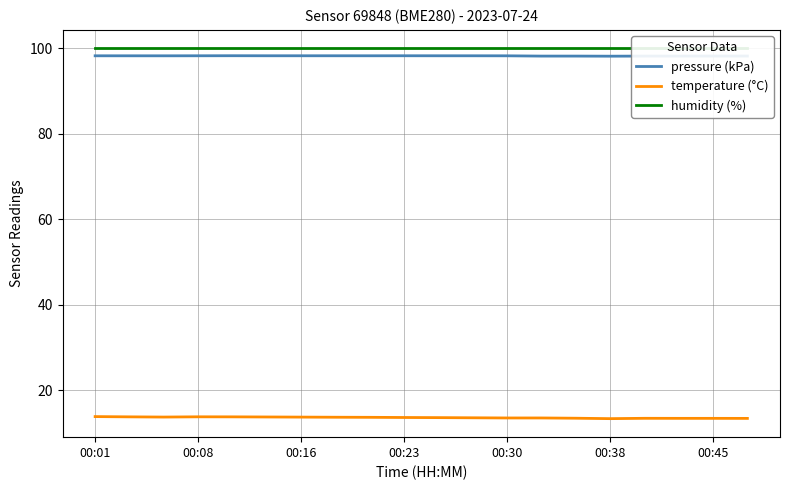

Reading right to left, transcribe all the data shown in this chart.

pressure (kPa): 98.2	98.2	98.2	98.2	98.2	98.2	98.2	98.3	98.3	98.3	98.3	98.3	98.3	98.3	98.3	98.3	98.3	98.3	98.3	98.3
temperature (°C): 13.4	13.5	13.5	13.5	13.4	13.5	13.6	13.6	13.6	13.6	13.7	13.7	13.7	13.8	13.8	13.8	13.8	13.8	13.8	13.9
humidity (%): 100.0	100.0	100.0	100.0	100.0	100.0	100.0	100.0	100.0	100.0	100.0	100.0	100.0	100.0	100.0	100.0	100.0	100.0	100.0	100.0